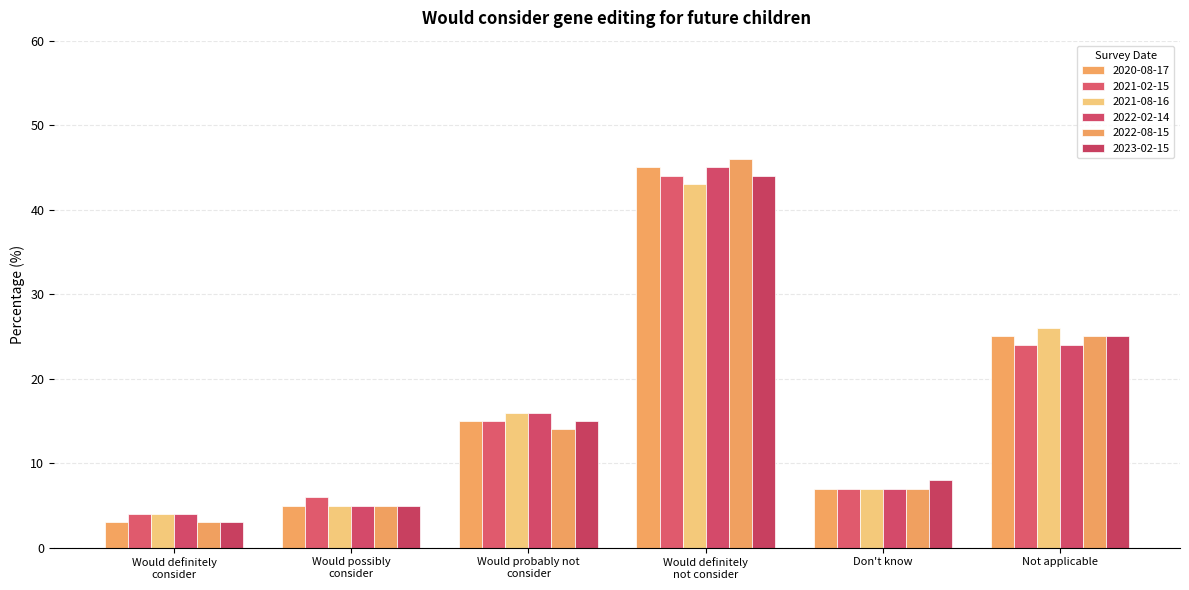

What are all the series names shown in the legend?

2020-08-17, 2021-02-15, 2021-08-16, 2022-02-14, 2022-08-15, 2023-02-15